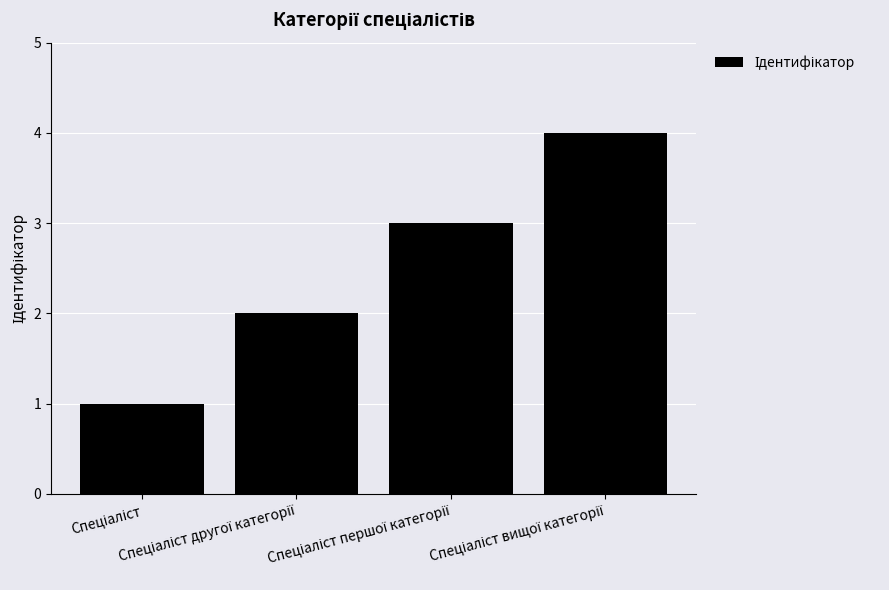

What is the maximum value shown in the chart?

4